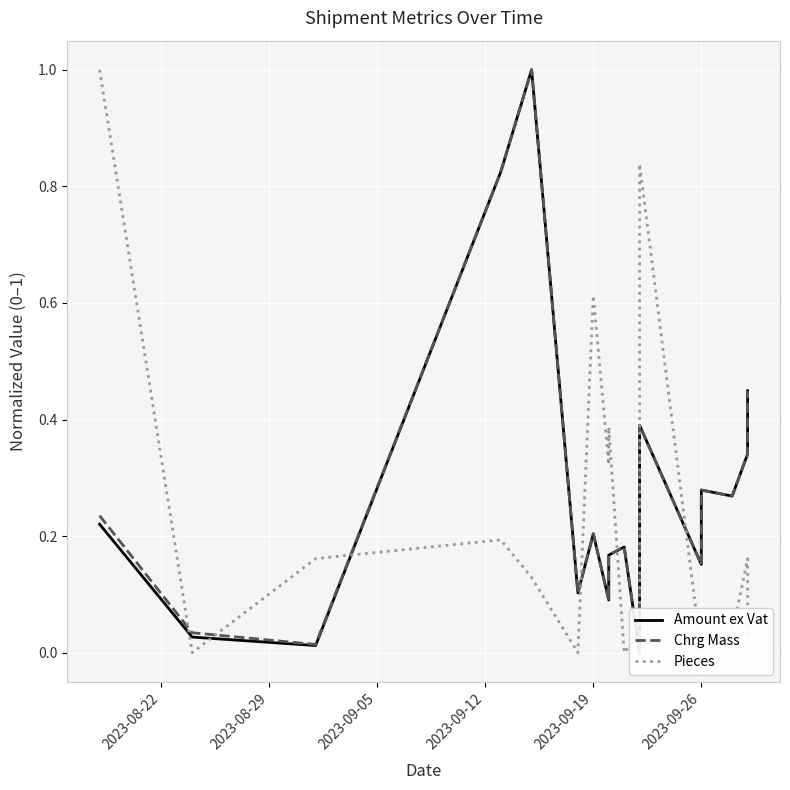

Reading left to right, transcribe all the data shown in this chart.

Amount ex Vat: 0.2	0.0	0.0	0.8	1.0	0.1	0.2	0.1	0.2	0.2	0.0	0.1	0.4	0.2	0.3	0.3	0.3	0.4	0.4
Chrg Mass: 0.2	0.0	0.0	0.8	1.0	0.1	0.2	0.1	0.2	0.2	0.0	0.1	0.4	0.2	0.3	0.3	0.3	0.4	0.4
Pieces: 1.0	0.0	0.2	0.2	0.1	0.0	0.6	0.3	0.4	0.0	0.0	0.1	0.8	0.0	0.0	0.0	0.2	0.0	0.0